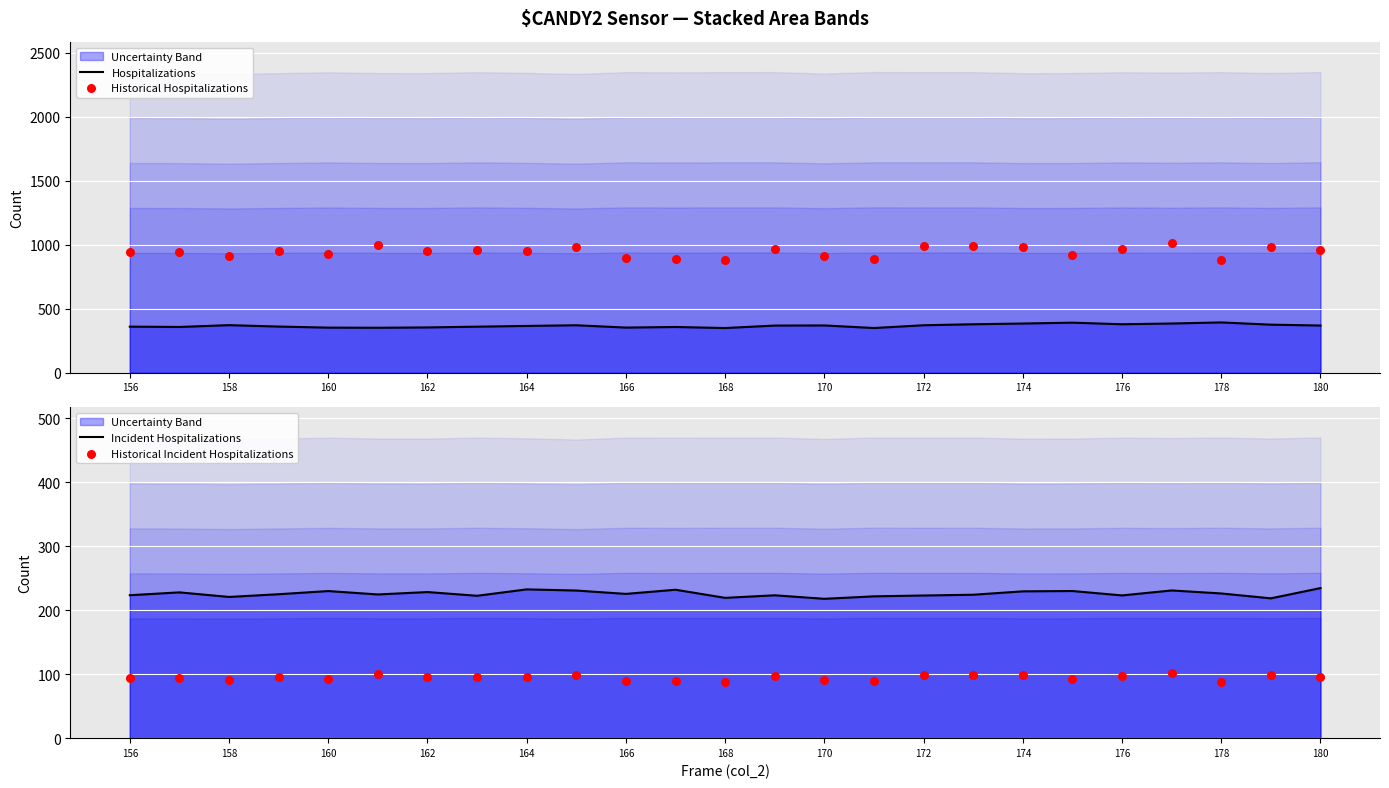

Which series reaches the minimum Y coordinate?

Historical Incident Hospitalizations